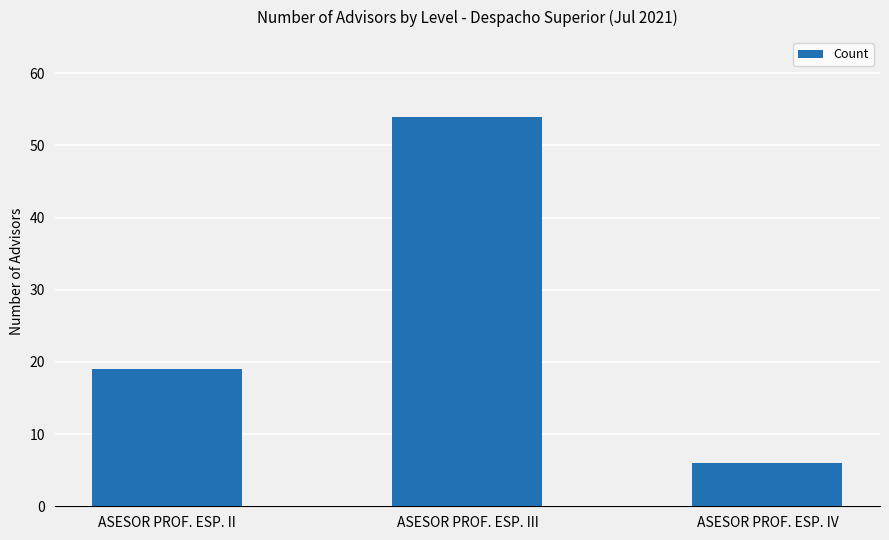

Does the chart contain stacked bars?

No